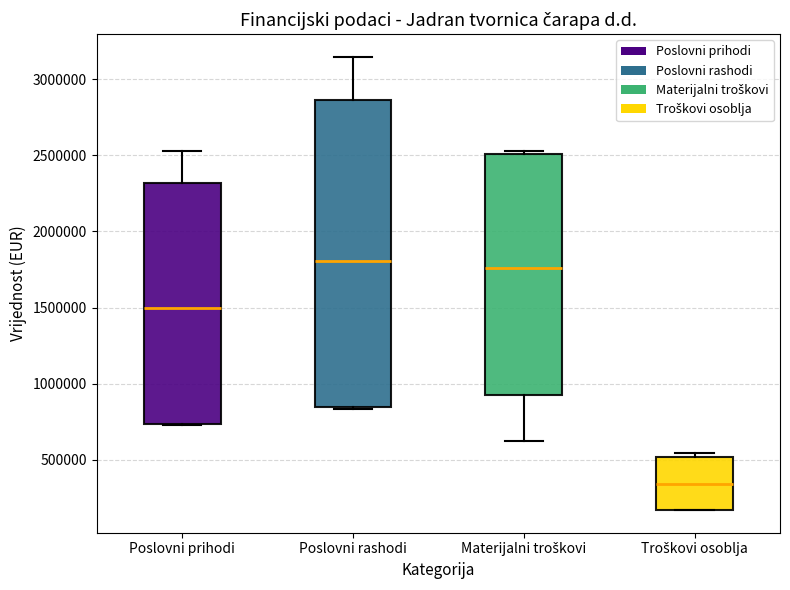

Which box is the tallest, from its lower edge to its upper edge?

Poslovni rashodi